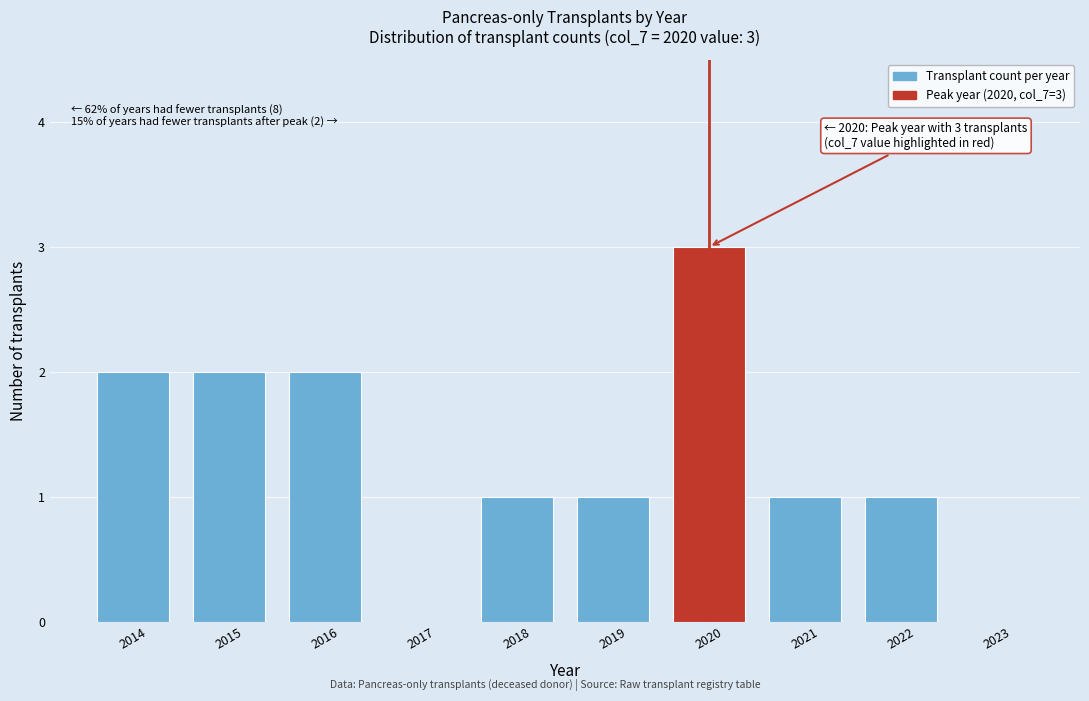

Reading left to right, extract all data points from this chart.

2014=2	2015=2	2016=2	2017=0	2018=1	2019=1	2020=3	2021=1	2022=1	2023=0